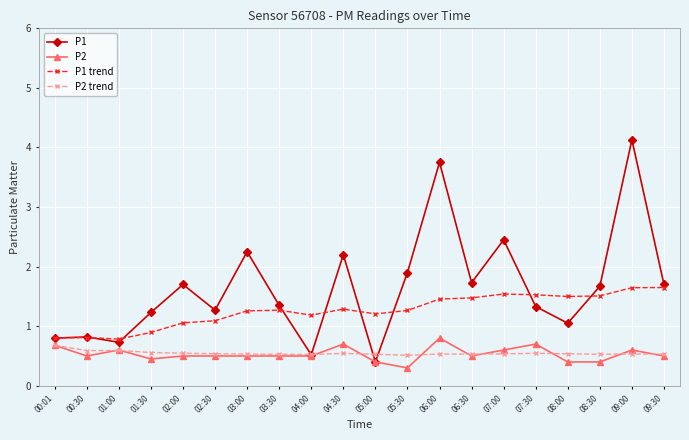

Count the P2 trend values in the range 0 to 1.

20